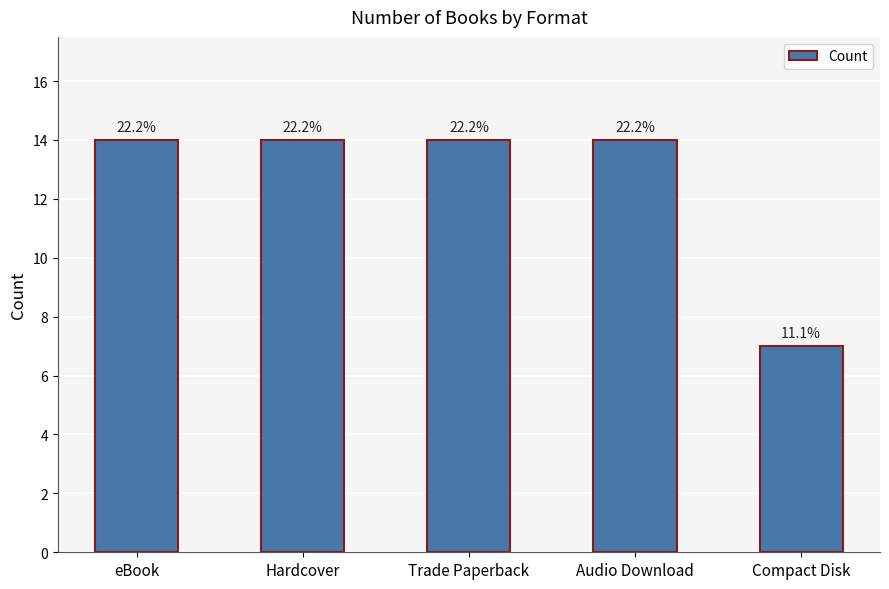

What position from the right is Audio Download?

2